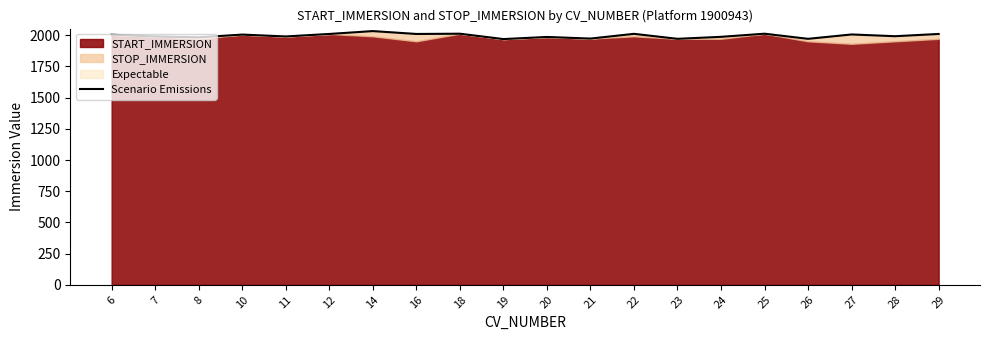

Which has a higher value, 24 or 14?

14